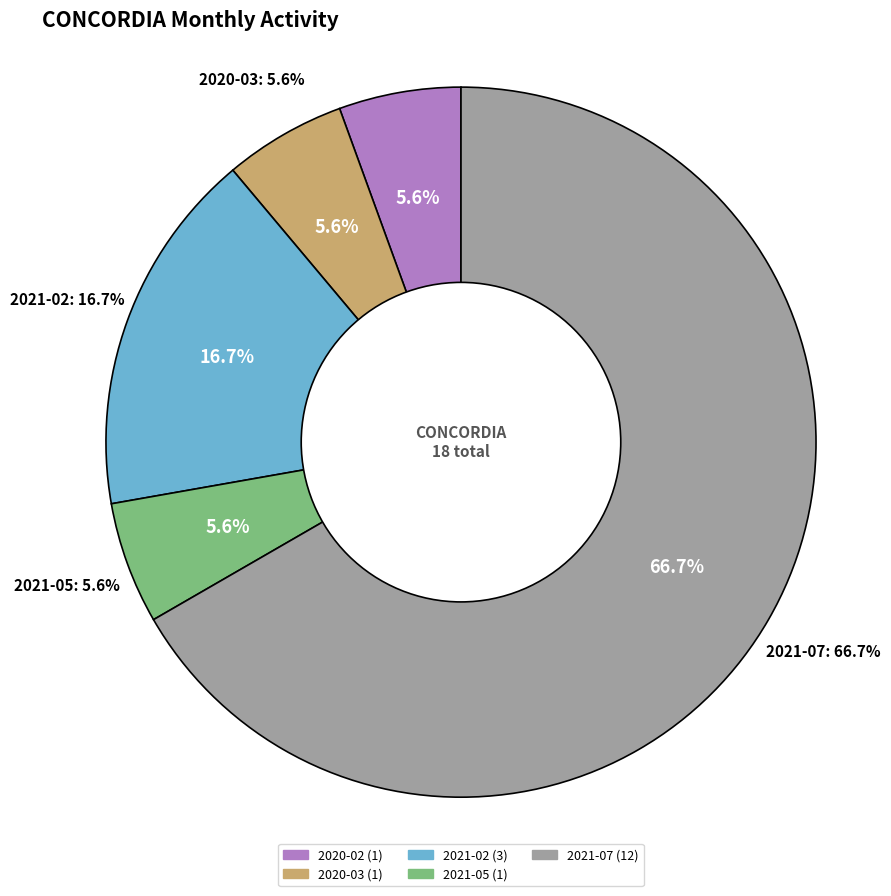

What percentage do 2020-02 and 2021-05 together represent?

11.1%